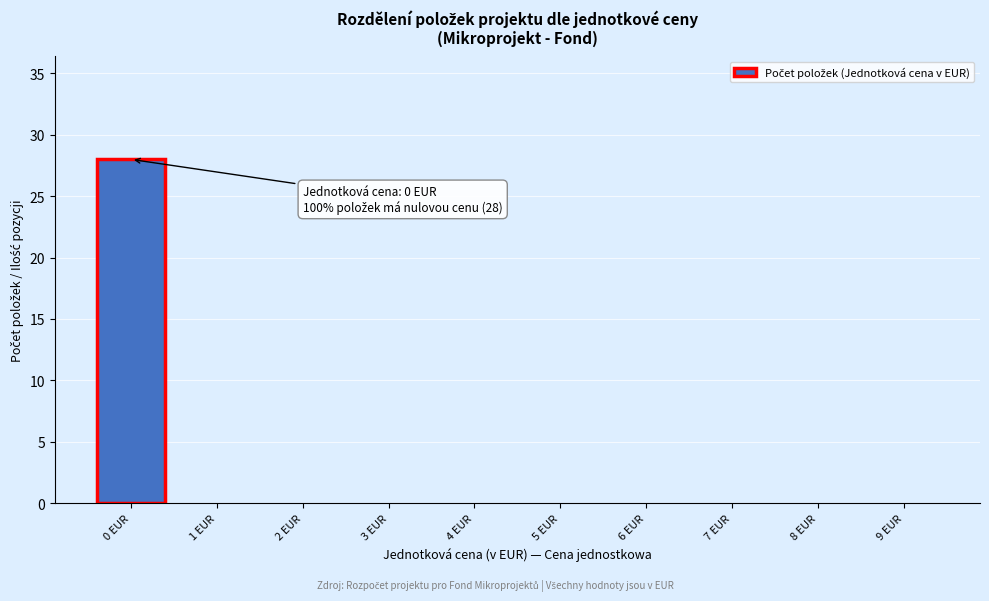

Reading right to left, transcribe all the data shown in this chart.

9 EUR=0	8 EUR=0	7 EUR=0	6 EUR=0	5 EUR=0	4 EUR=0	3 EUR=0	2 EUR=0	1 EUR=0	0 EUR=28